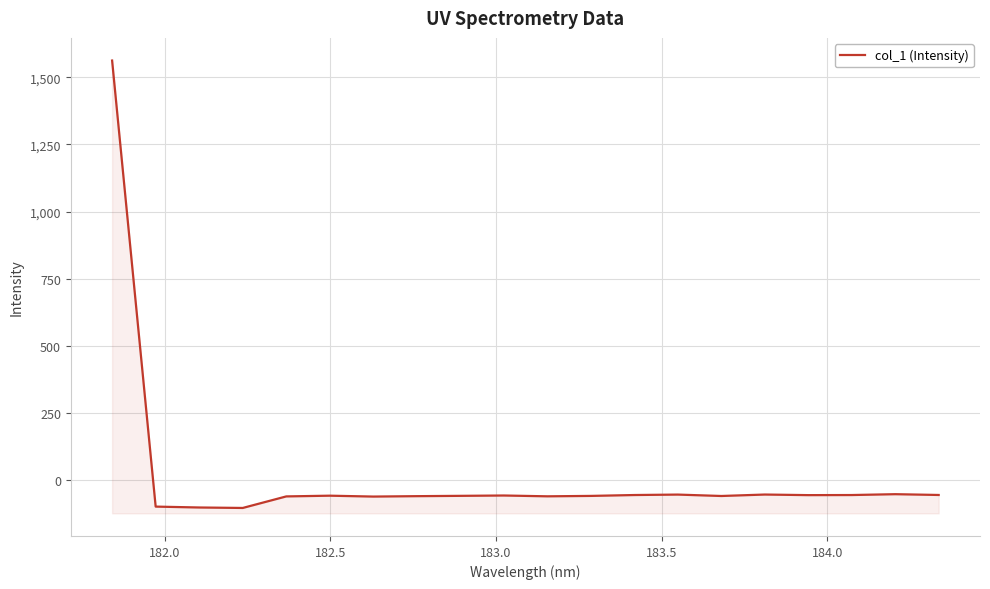

Reading left to right, list all the values displayed in this chart.

1562.4	-97.5	-100.9	-102.6	-59.6	-56.9	-60.2	-58.7	-57.5	-56.3	-59.3	-57.8	-54.5	-52.8	-58.1	-52.7	-54.9	-54.5	-51.3	-54.3